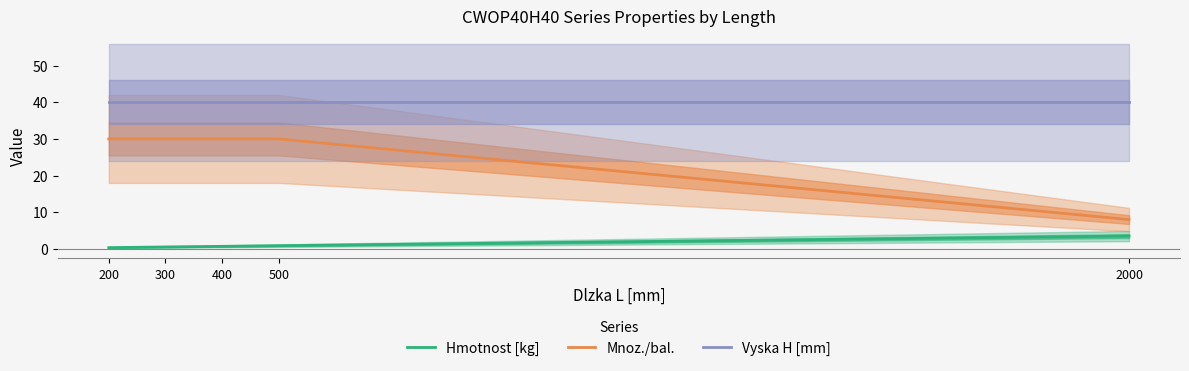

At 400, list the series in order from smallest to largest.

Hmotnost [kg], Mnoz./bal., Vyska H [mm]